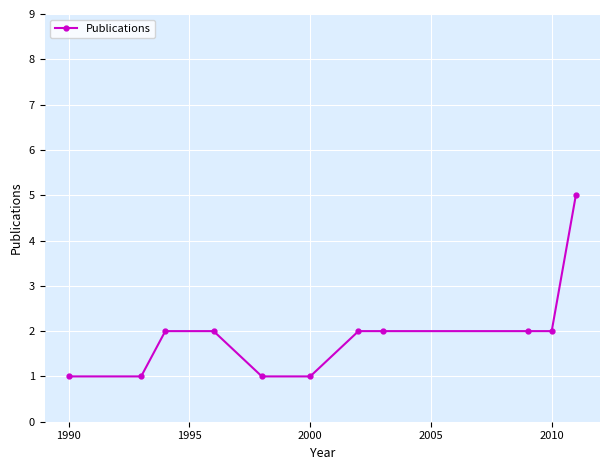

What is the maximum value shown in the chart?

5